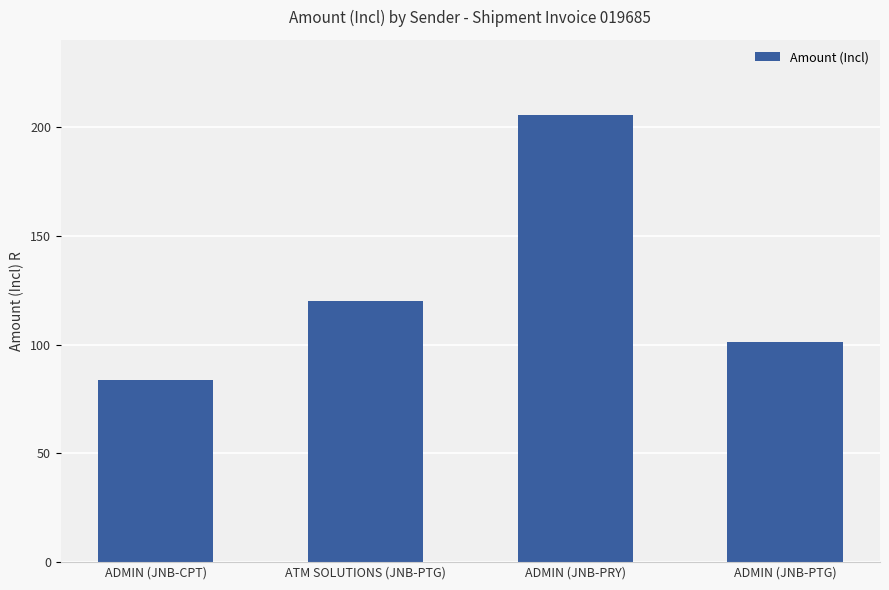

Which label corresponds to the largest value in the chart?

ADMIN (JNB-PRY)